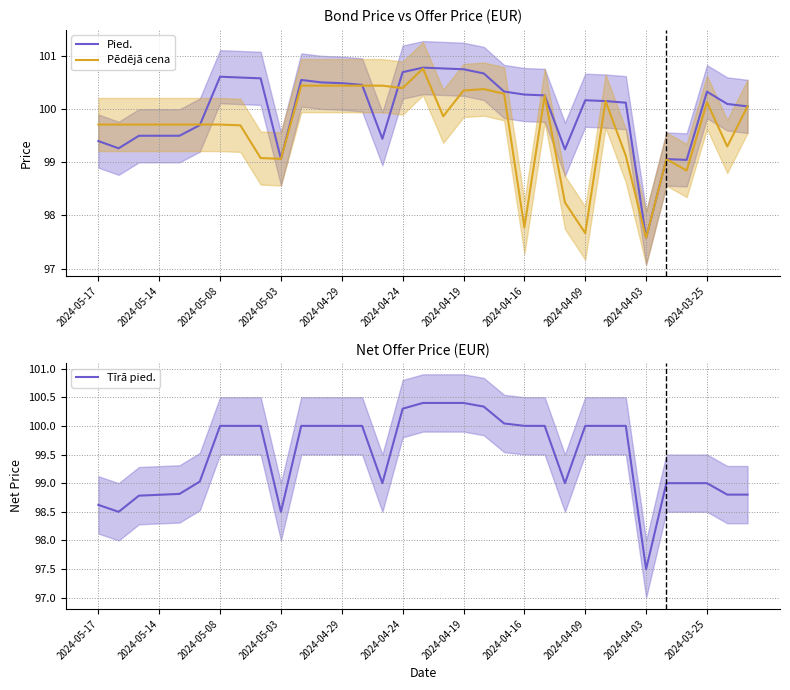

What is the lowest value of the Pēdējā cena series?

97.6